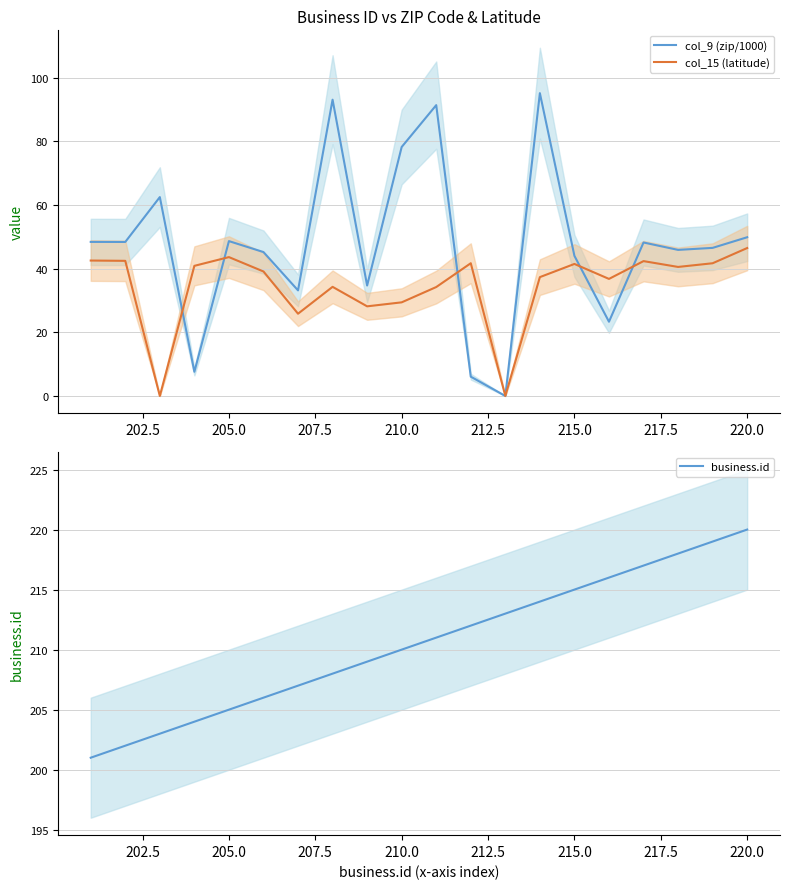

Does the chart have visible grid lines?

Yes